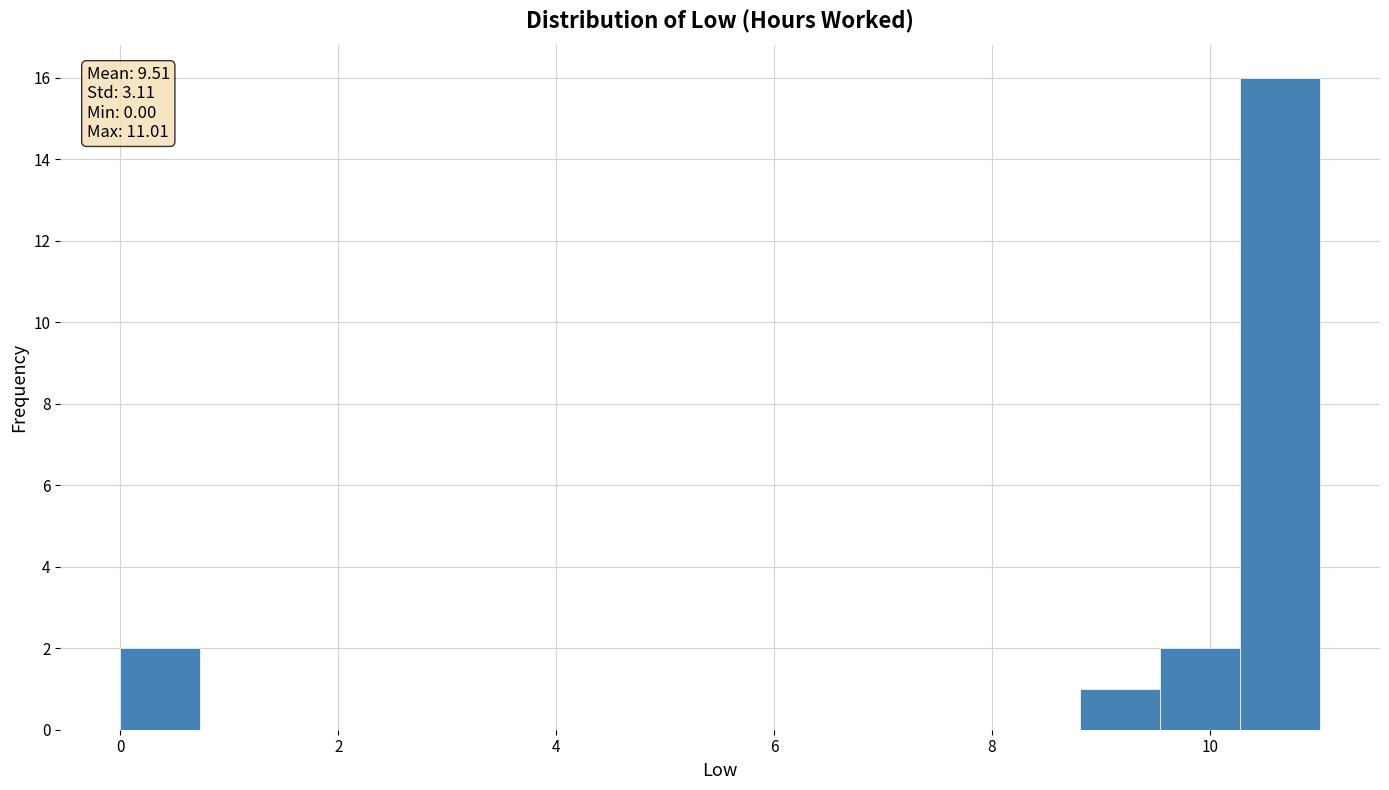

Around what value on the x-axis is the tallest bar? Give the approximate position of its centre, as read against the axis.

10.6